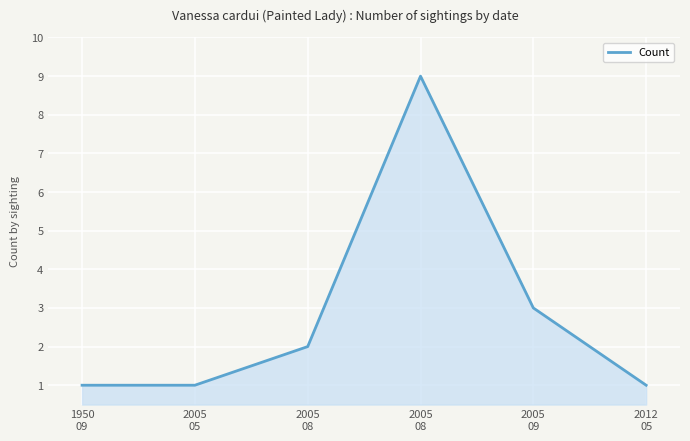

How many lines are shown in the chart?

1